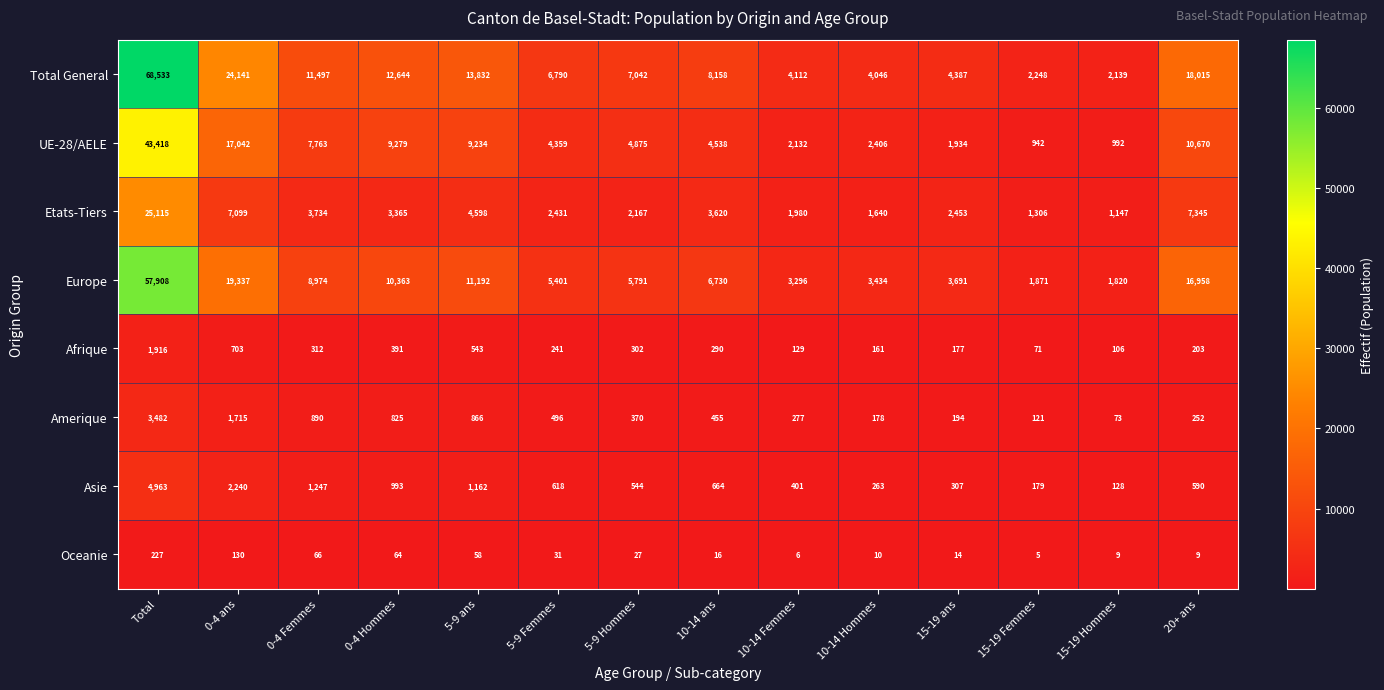

At how many categories does at least one series exceed 39980?

1